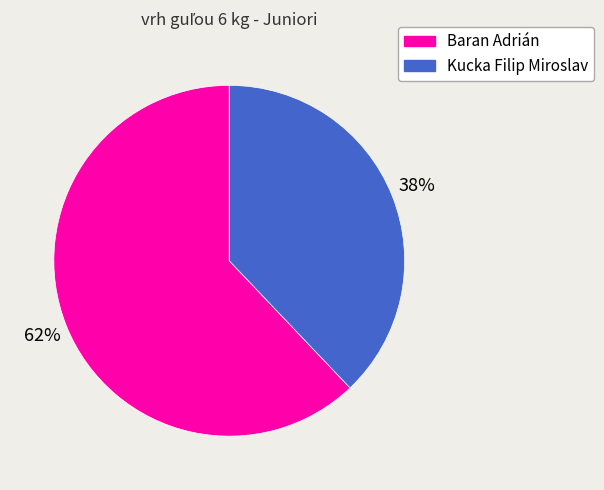

The Baran Adrián slice represents 68% of the pie. True or false?

False